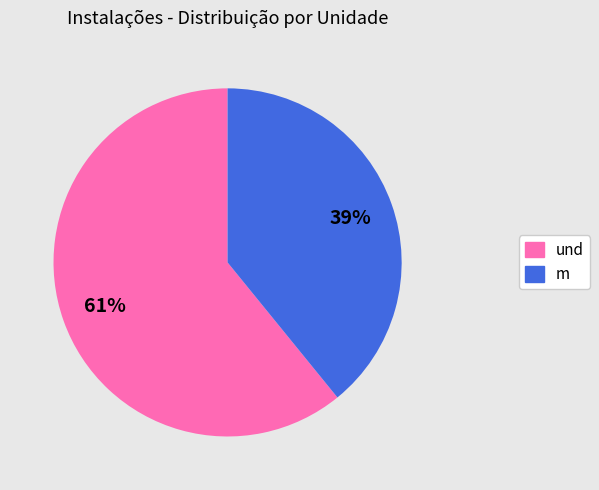

To the nearest percent, what is the difference between the und and m slice percentages?

22%